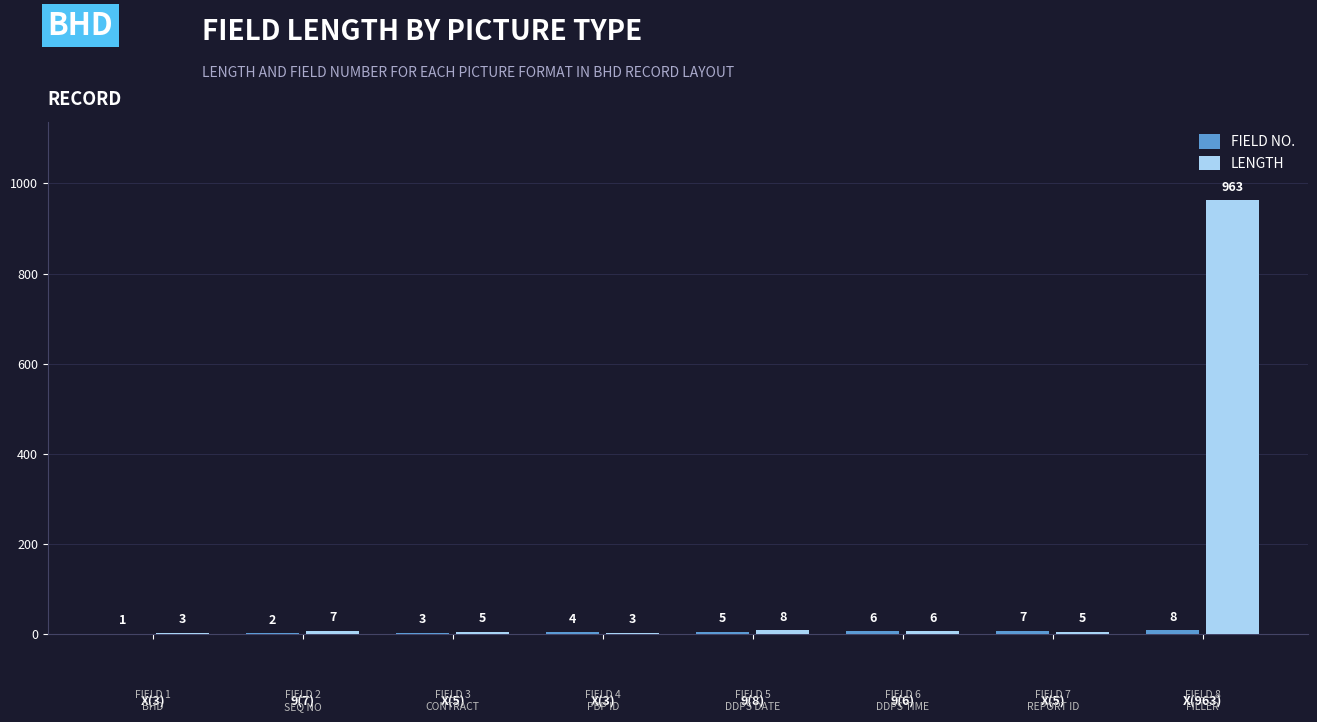

Count the number of categories in the chart.

8